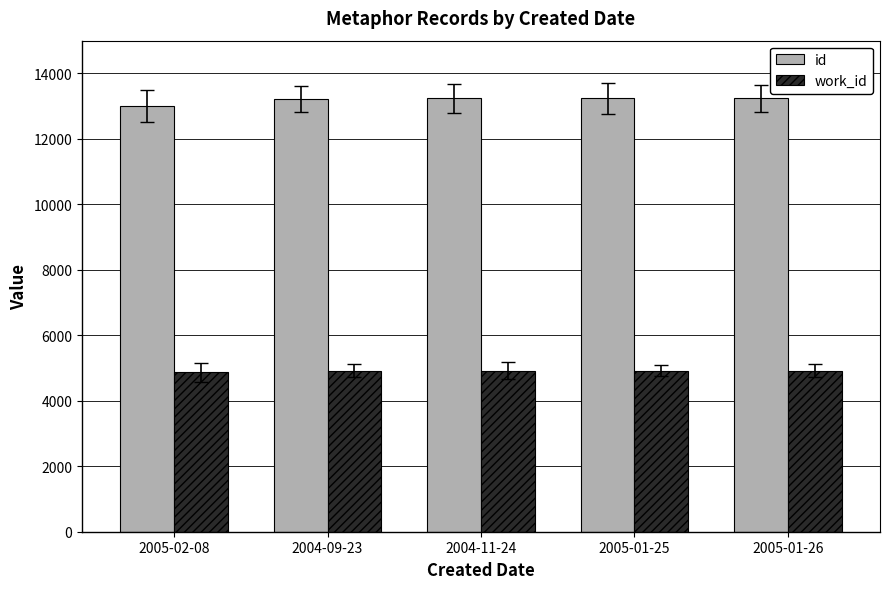

Count the number of data series in this chart.

2